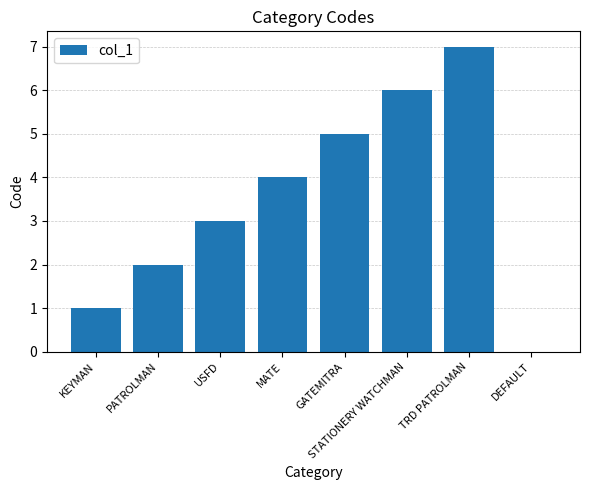

What is the maximum value shown in the chart?

7